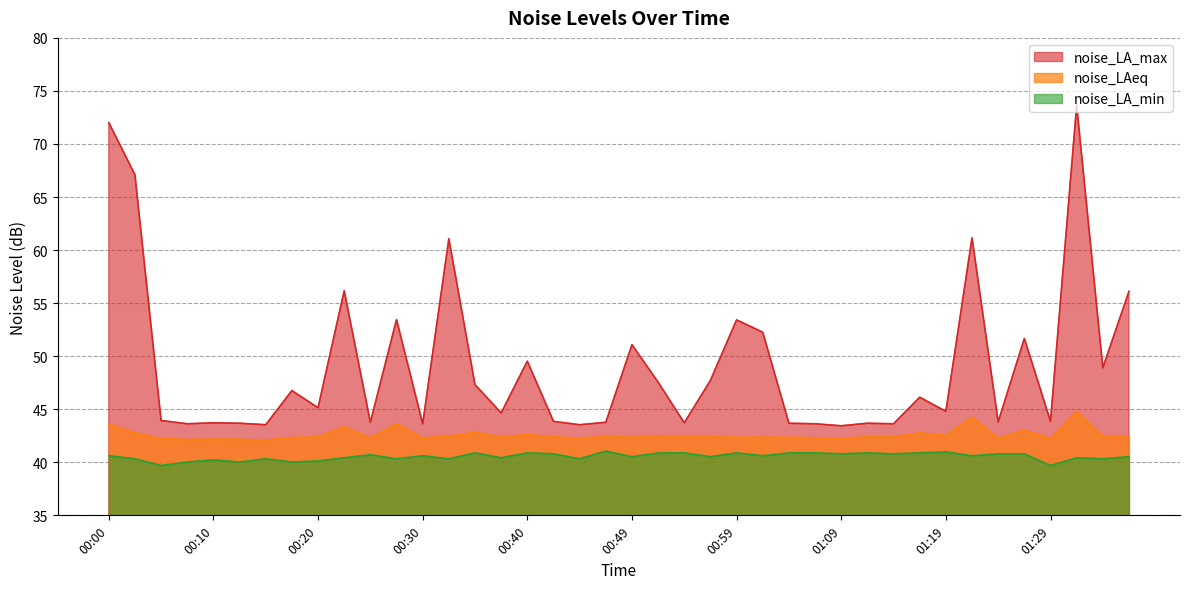

In noise_LAeq, how many points are lower than both neighbors (excluding endpoints)?

12